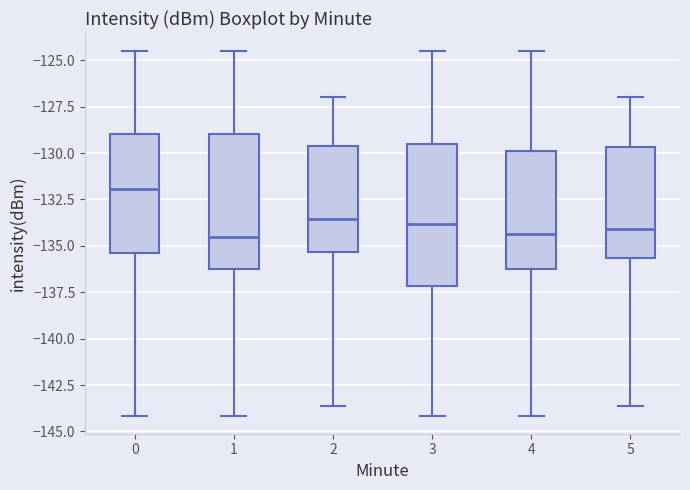

Where does the lower whisker of the box at x = 1 end on the y-axis? The values are not printed on the chart, so give them approximately, as read against the axis.

-144.0